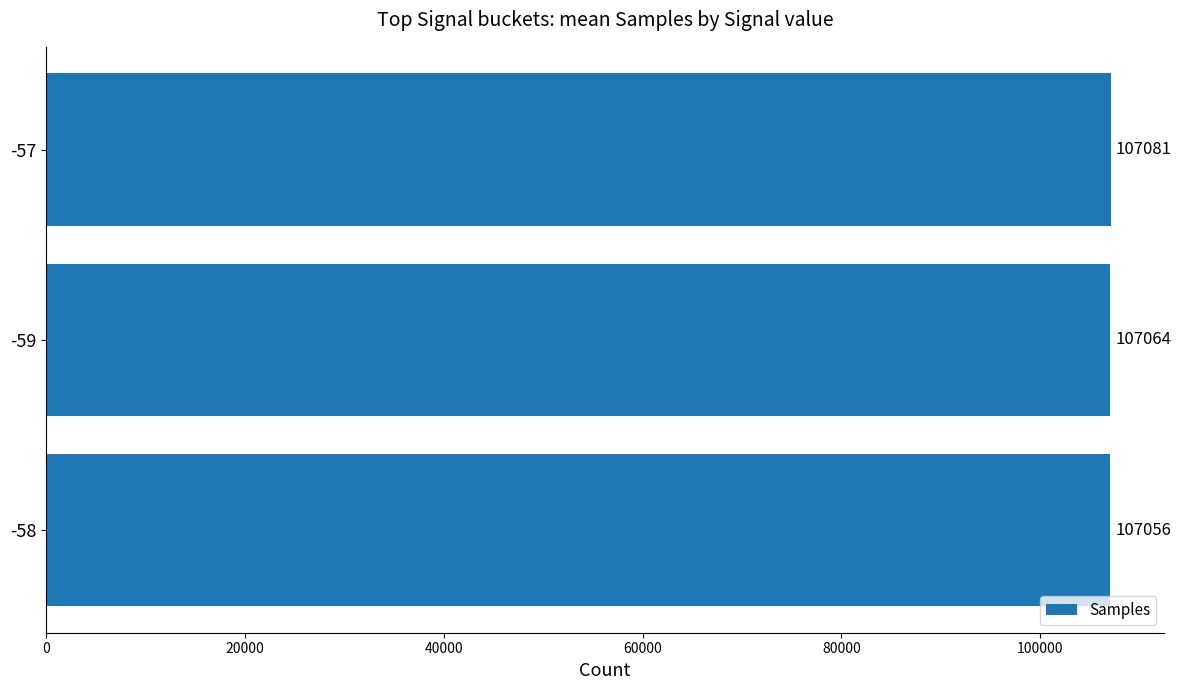

What is the smallest value displayed?

107056